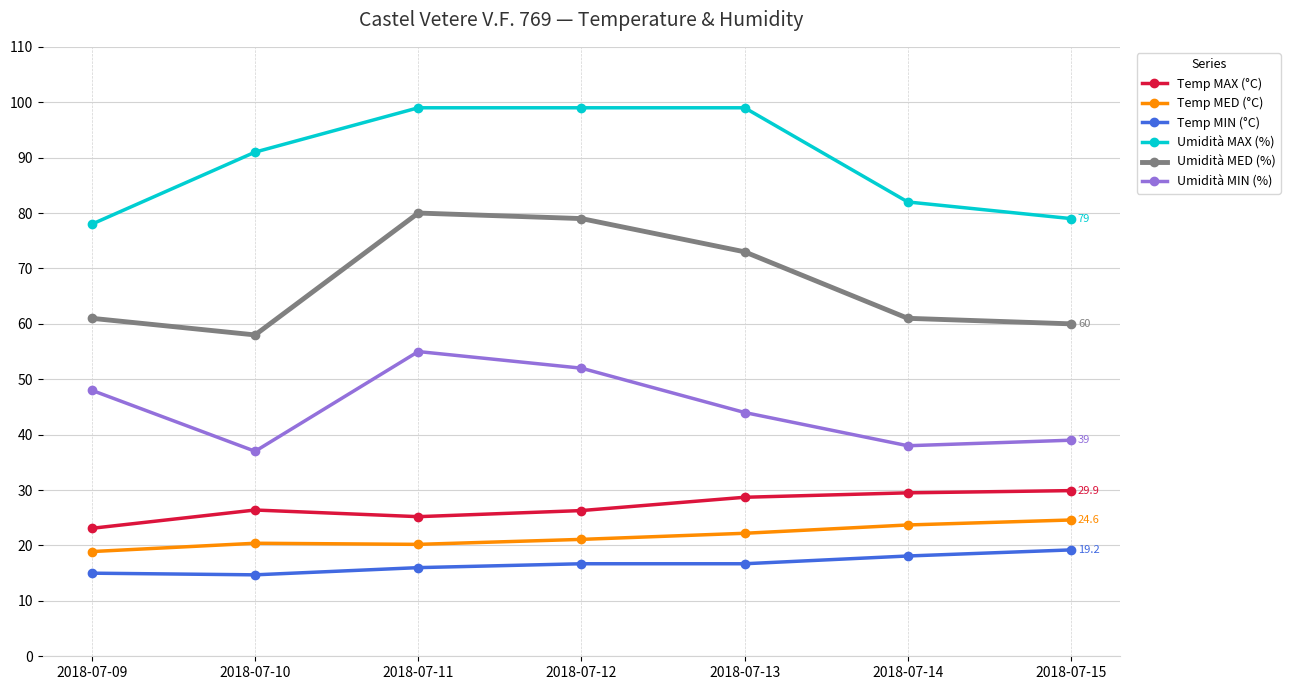

Read the Temp MIN (°C) value at 2018-07-13.

16.7